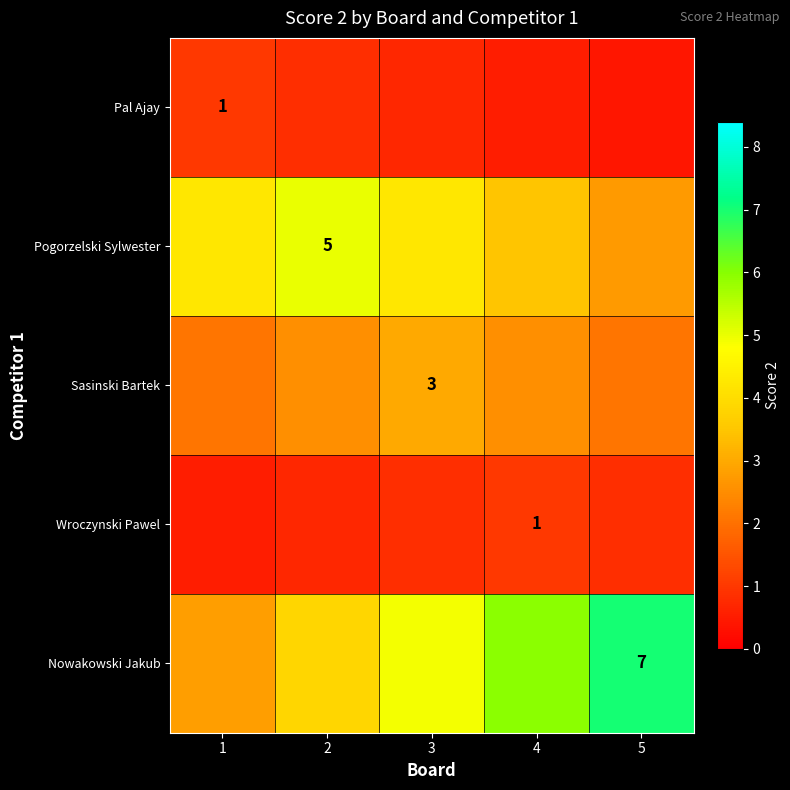

How many data points in Pogorzelski Sylwester are less than 4?

2